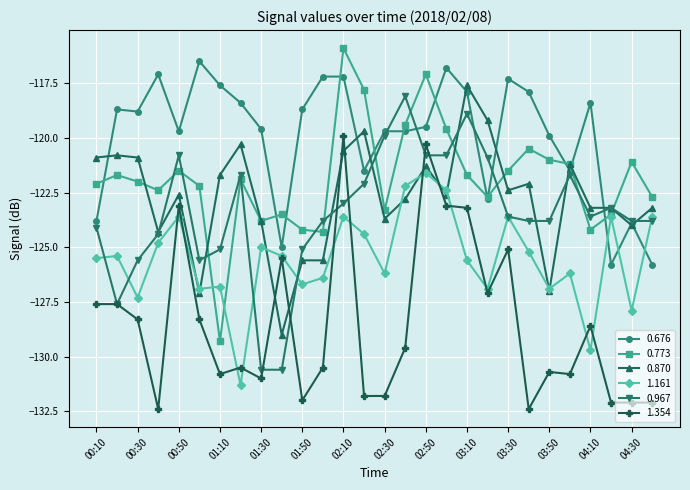

True or false: 1.161 has more than 1 points higher than both neighbors.

True